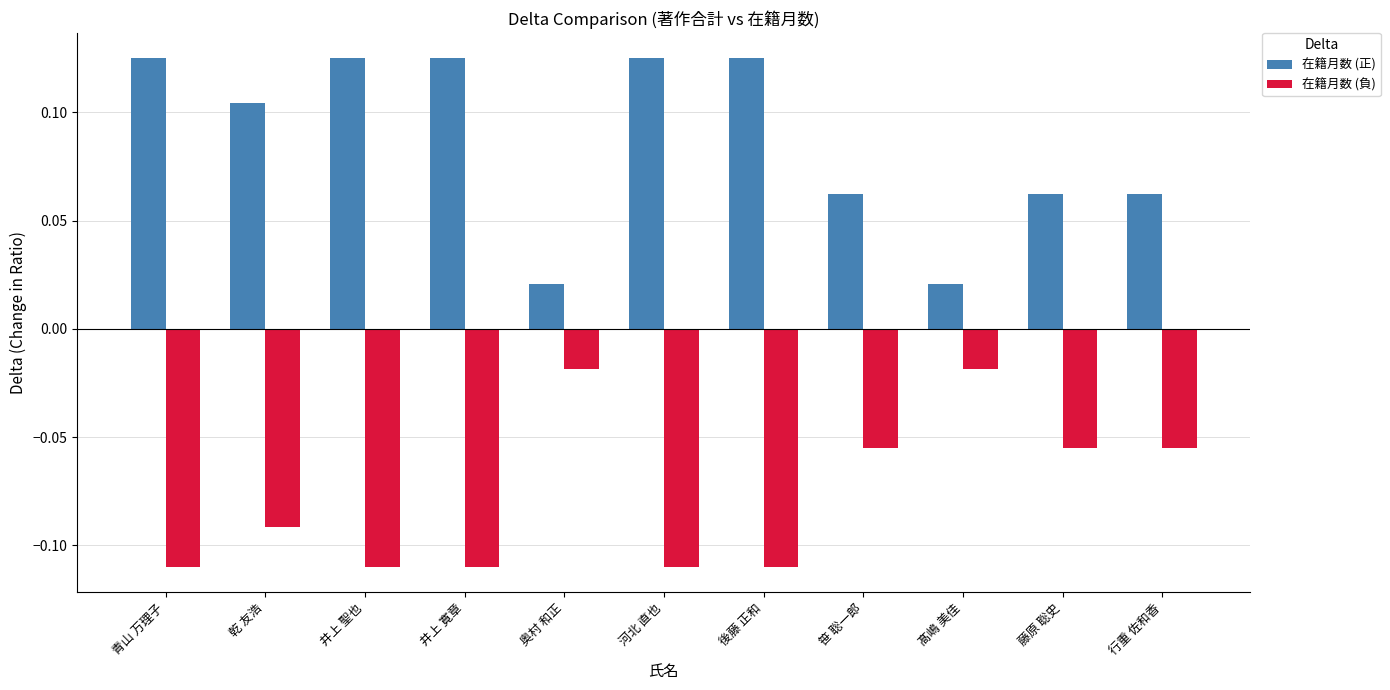

What is the sum of all 在籍月数 (負) values?

-0.8